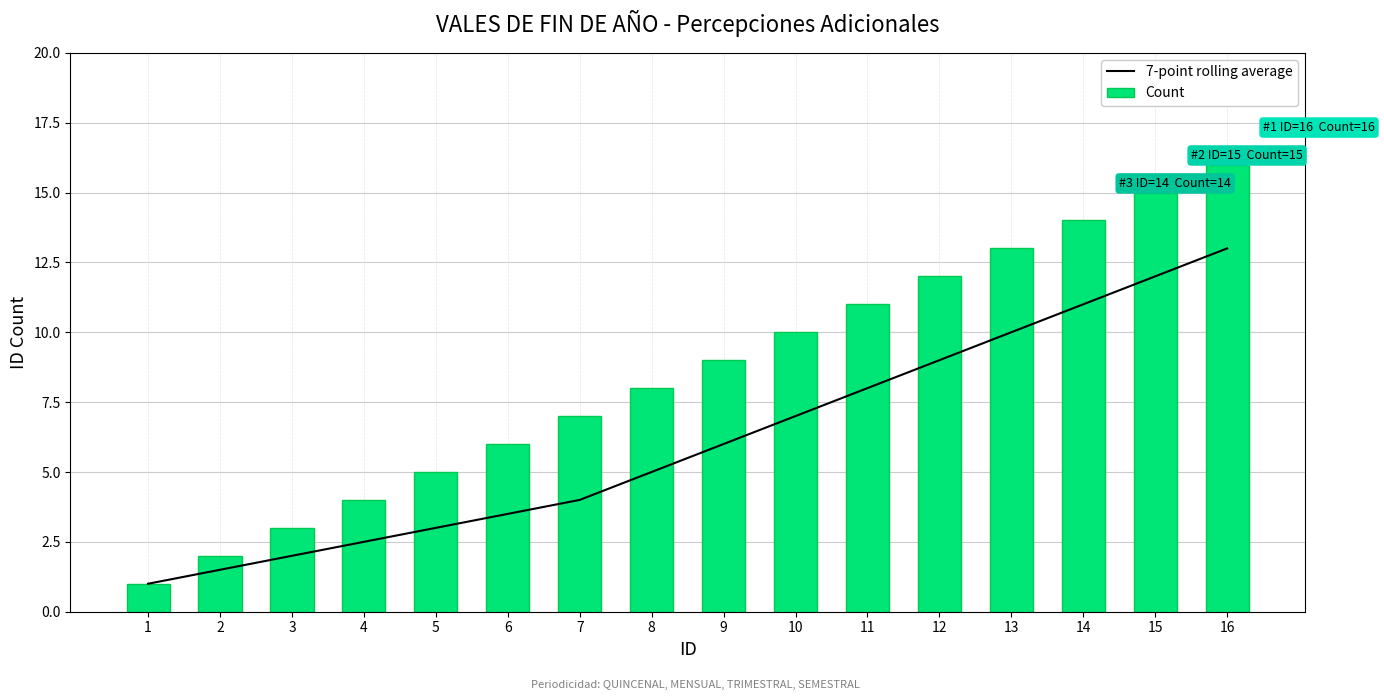

Which category has the lowest value in the Count series?

1